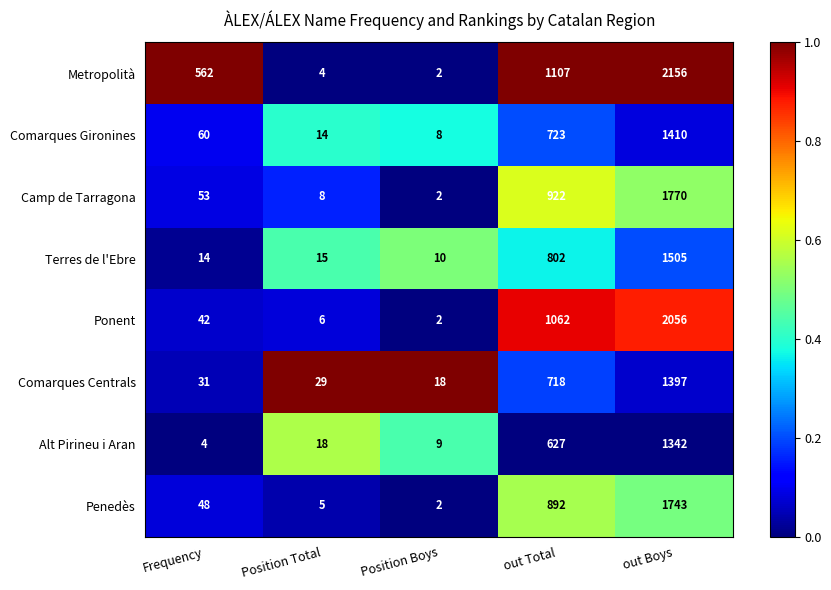

Which category has the highest value across all series?

out Boys